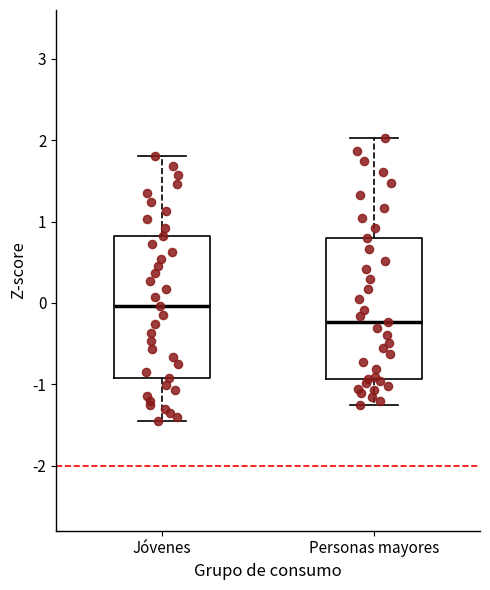

Where is the lower edge of the box for Personas mayores on the y-axis? The values are not printed on the chart, so give them approximately, as read against the axis.

-0.9